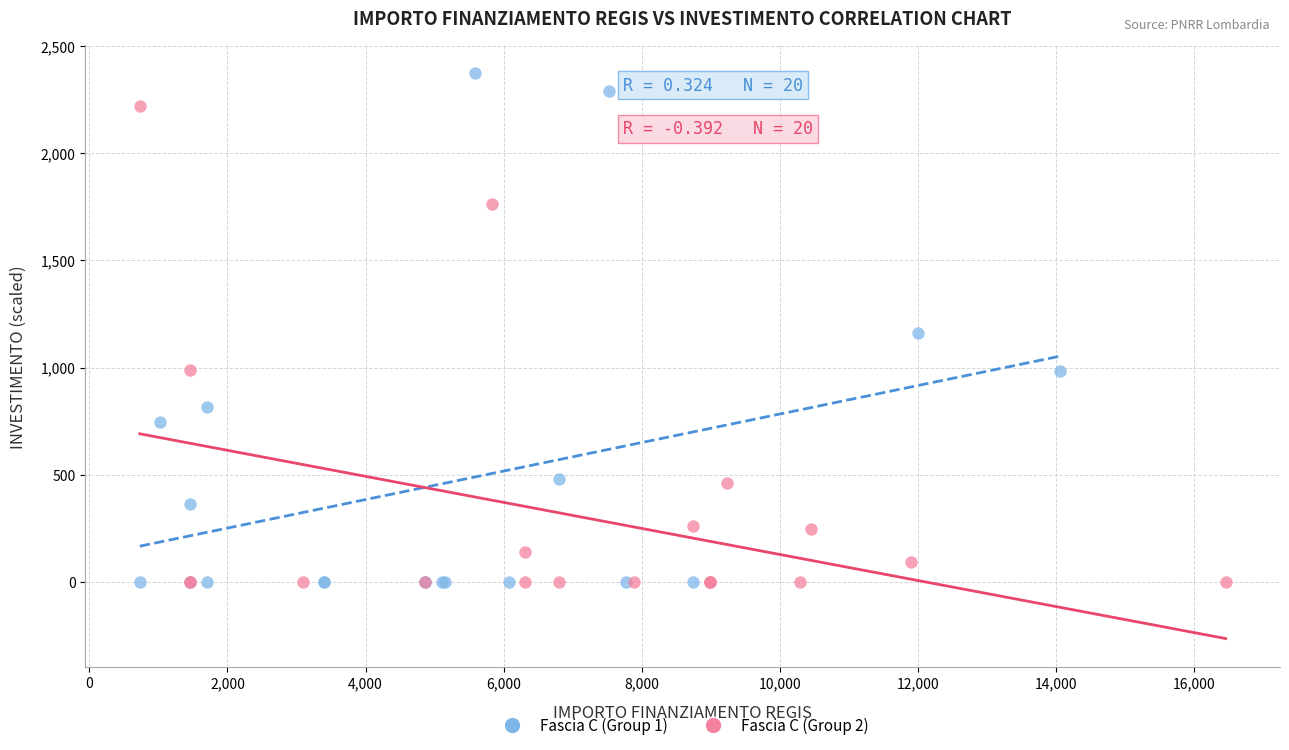

Which series has the widest spread of Y values?

Fascia C (Group 1)